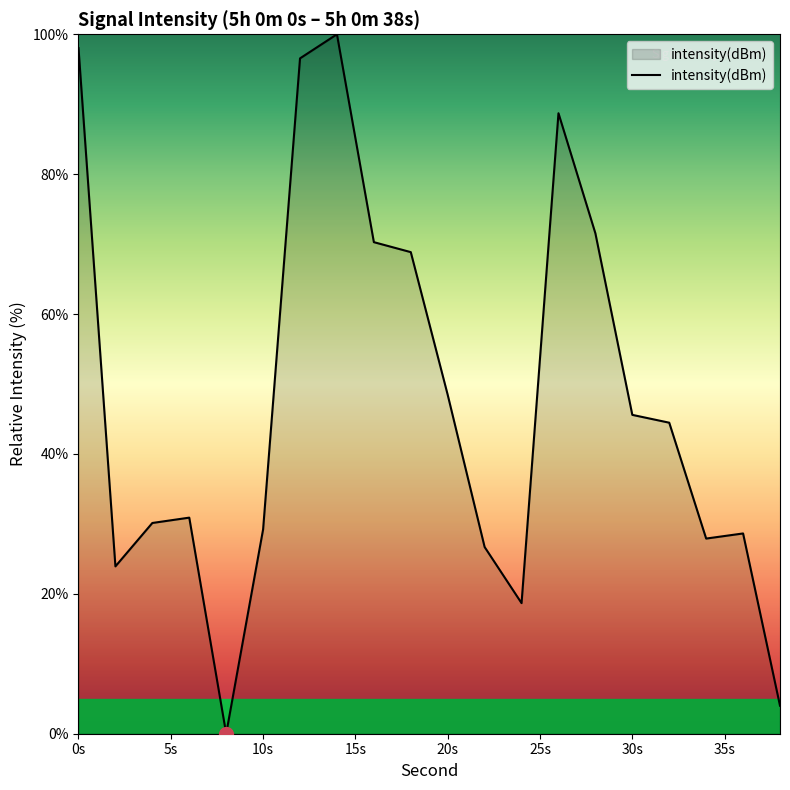

What is the difference between the maximum and minimum values?

100.0